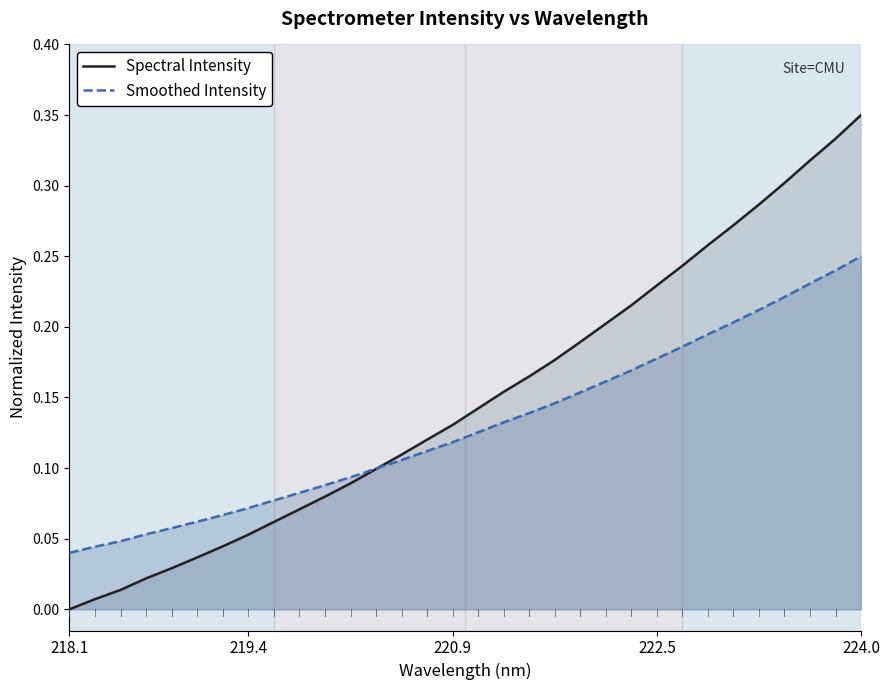

List the series in order of their peak value, highest first.

Spectral Intensity, Smoothed Intensity